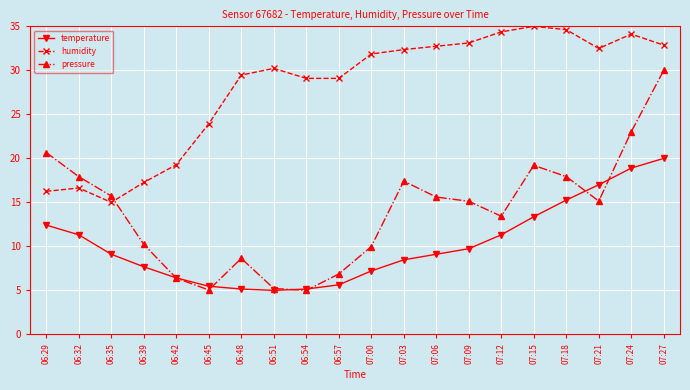

At which category does the chart reach its peak across all series?

07:15